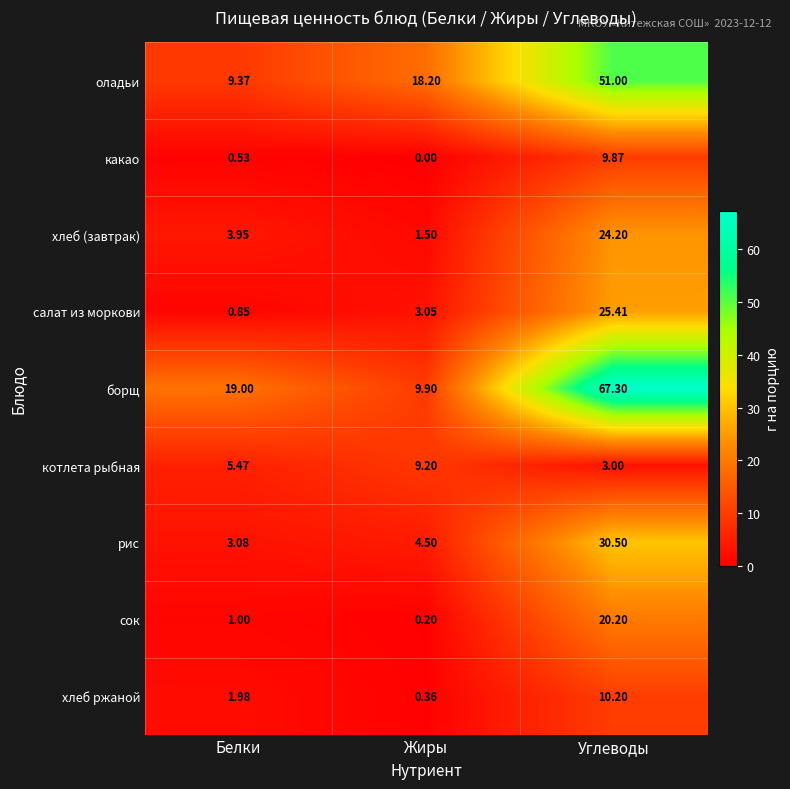

List the series in order of their peak value, highest first.

борщ, оладьи, рис, салат из моркови, хлеб (завтрак), сок, хлеб ржаной, какао, котлета рыбная